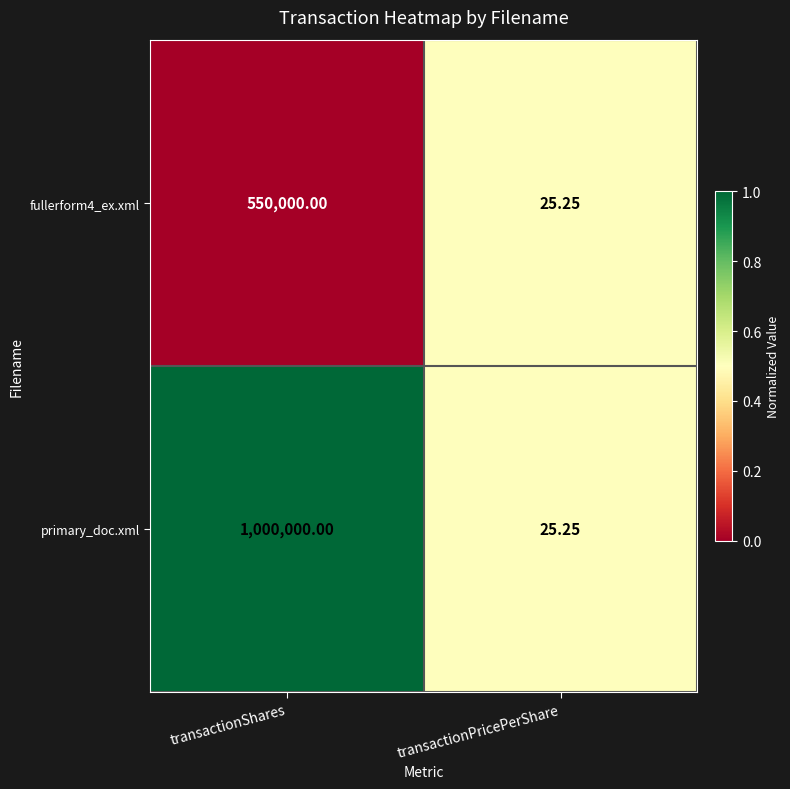

Which series has the widest spread of values?

primary_doc.xml